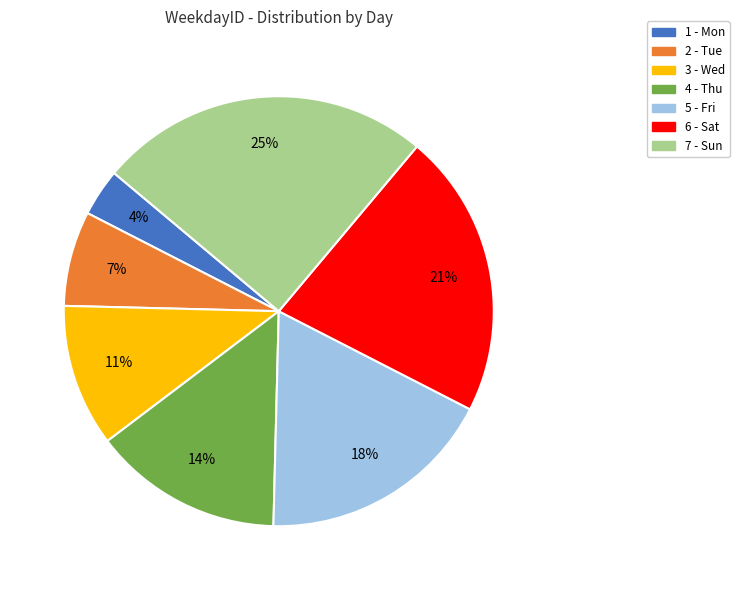

How many segments does this pie chart have?

7